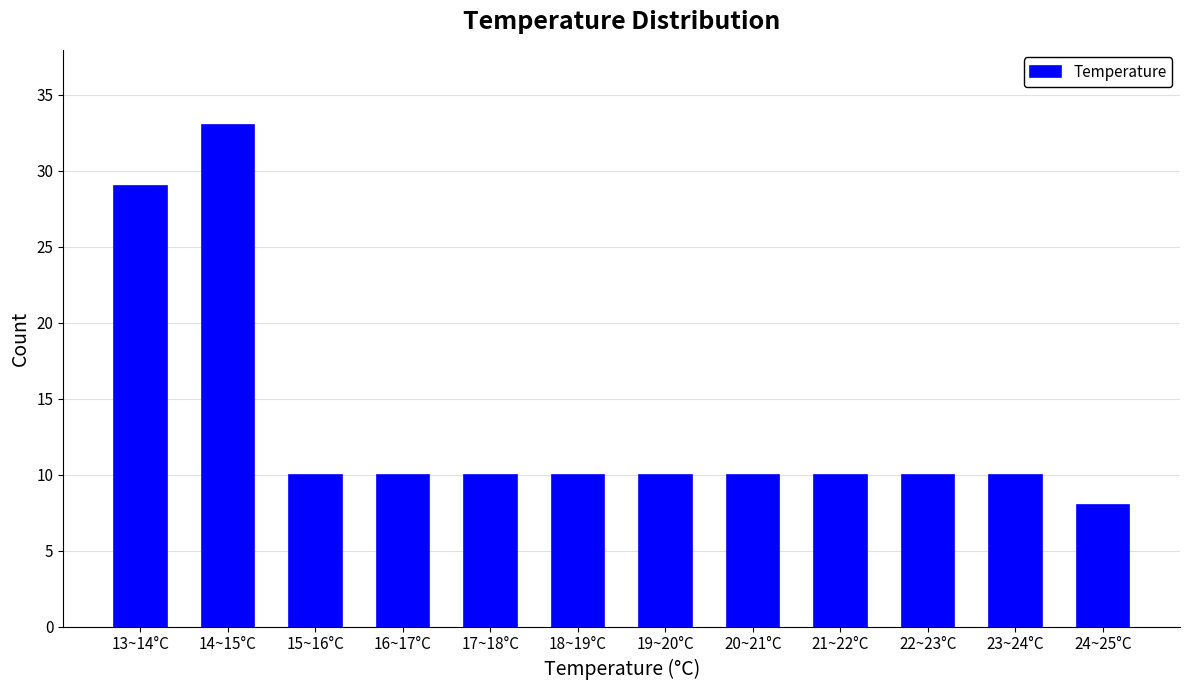

Reading left to right, what are all the values shown in this chart?

29	33	10	10	10	10	10	10	10	10	10	8